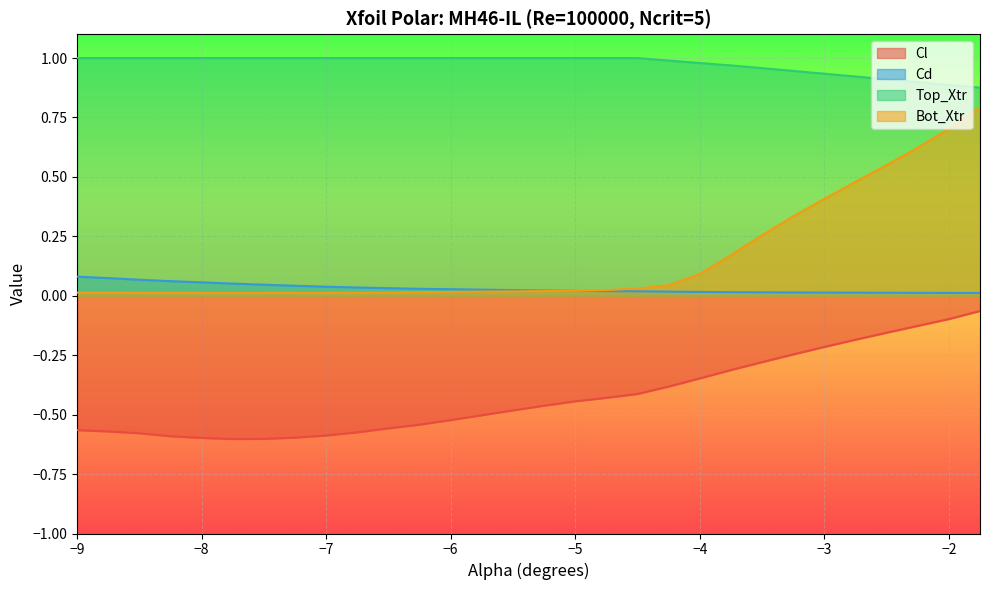

List the series in order of their peak value, highest first.

Top_Xtr, Bot_Xtr, Cd, Cl